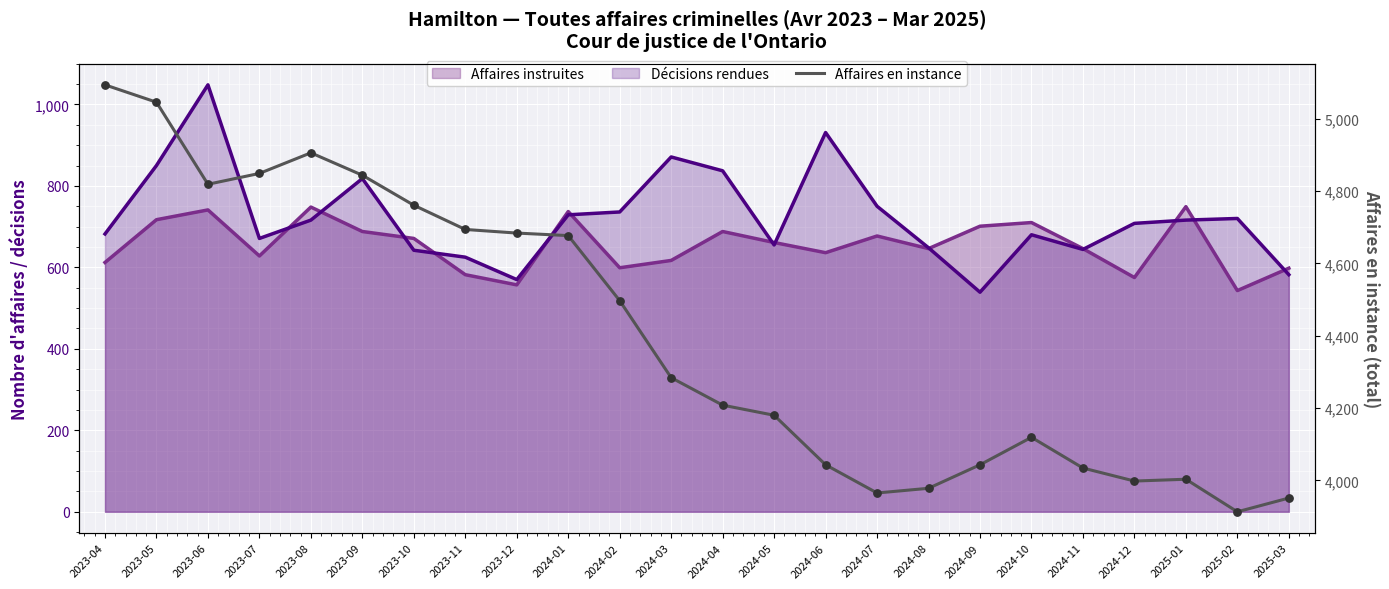

Which has a higher value, 2024-08 or 2023-08?

2023-08